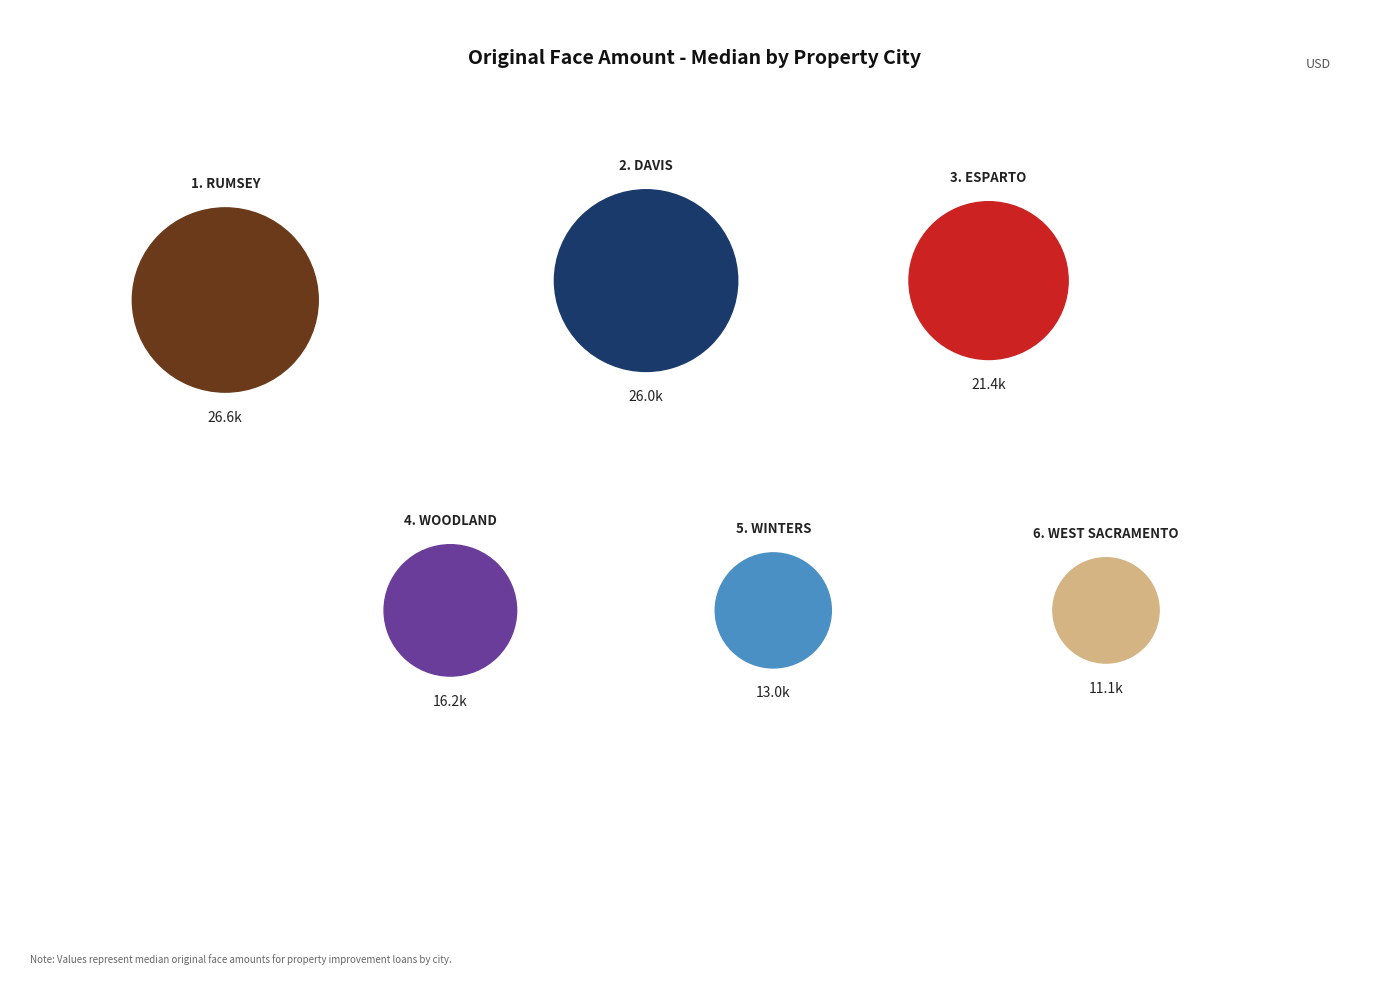

Is there any slice that represents more than half of the pie?

No